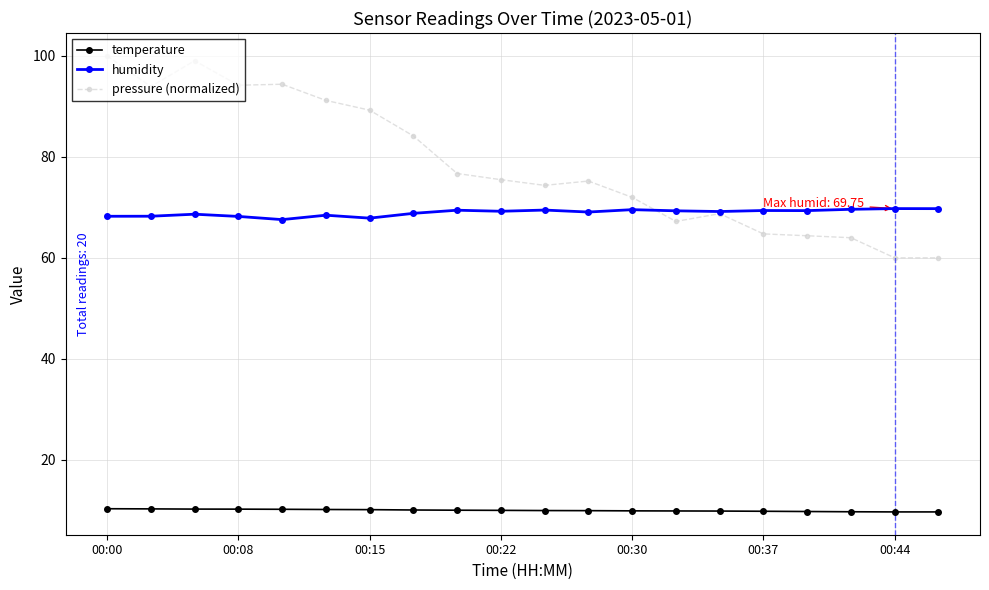

True or false: temperature and pressure (normalized) intersect in this chart.

False